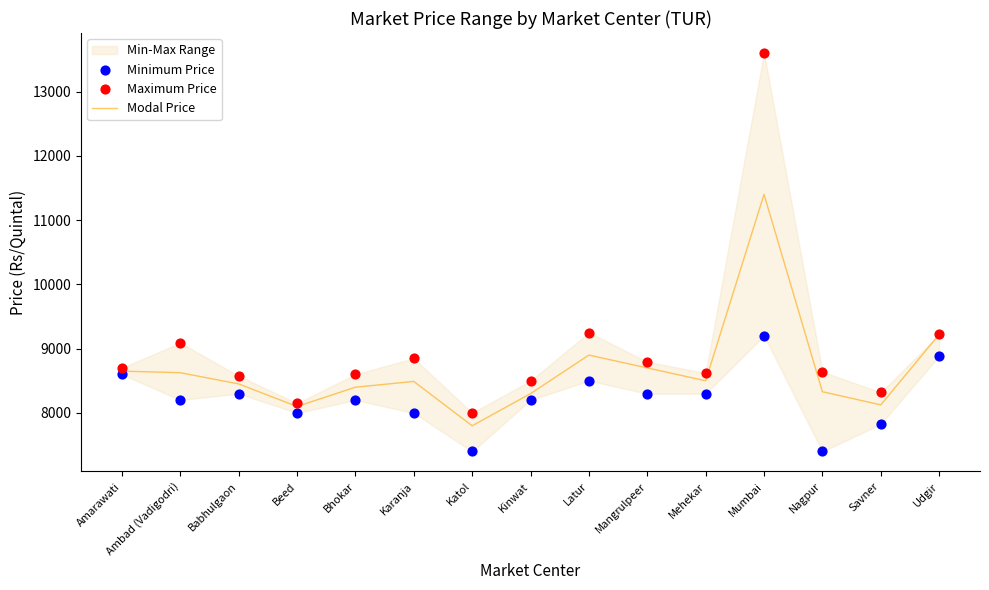

Which series has the largest Y range (max minus min)?

Maximum Price